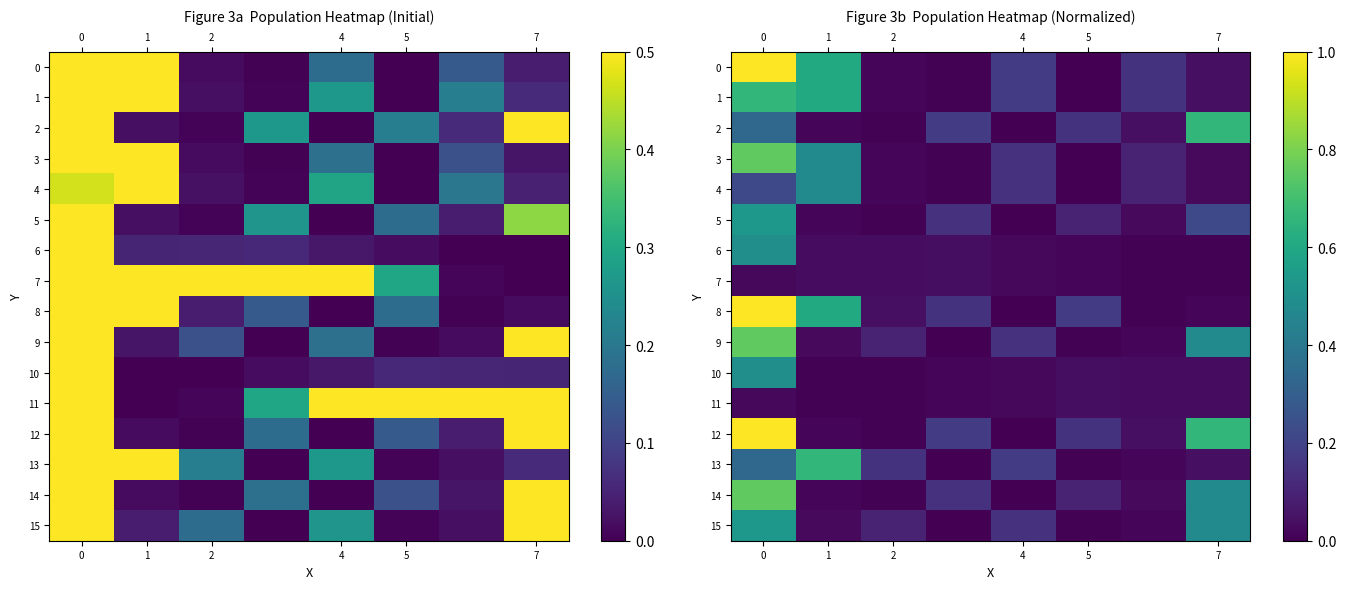

Which label corresponds to the smallest value in the chart?

5